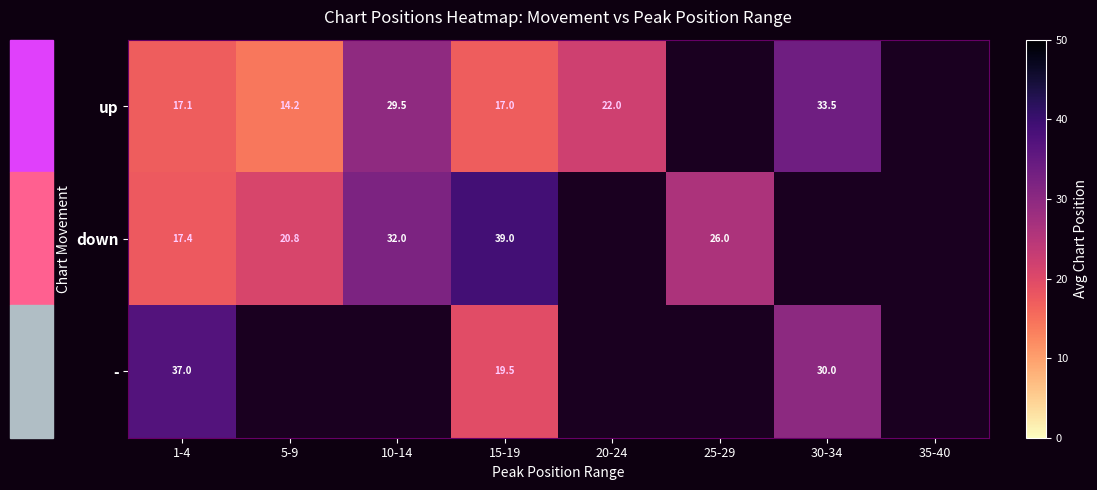

What is the difference between the highest and lowest values at 30-34?

3.5